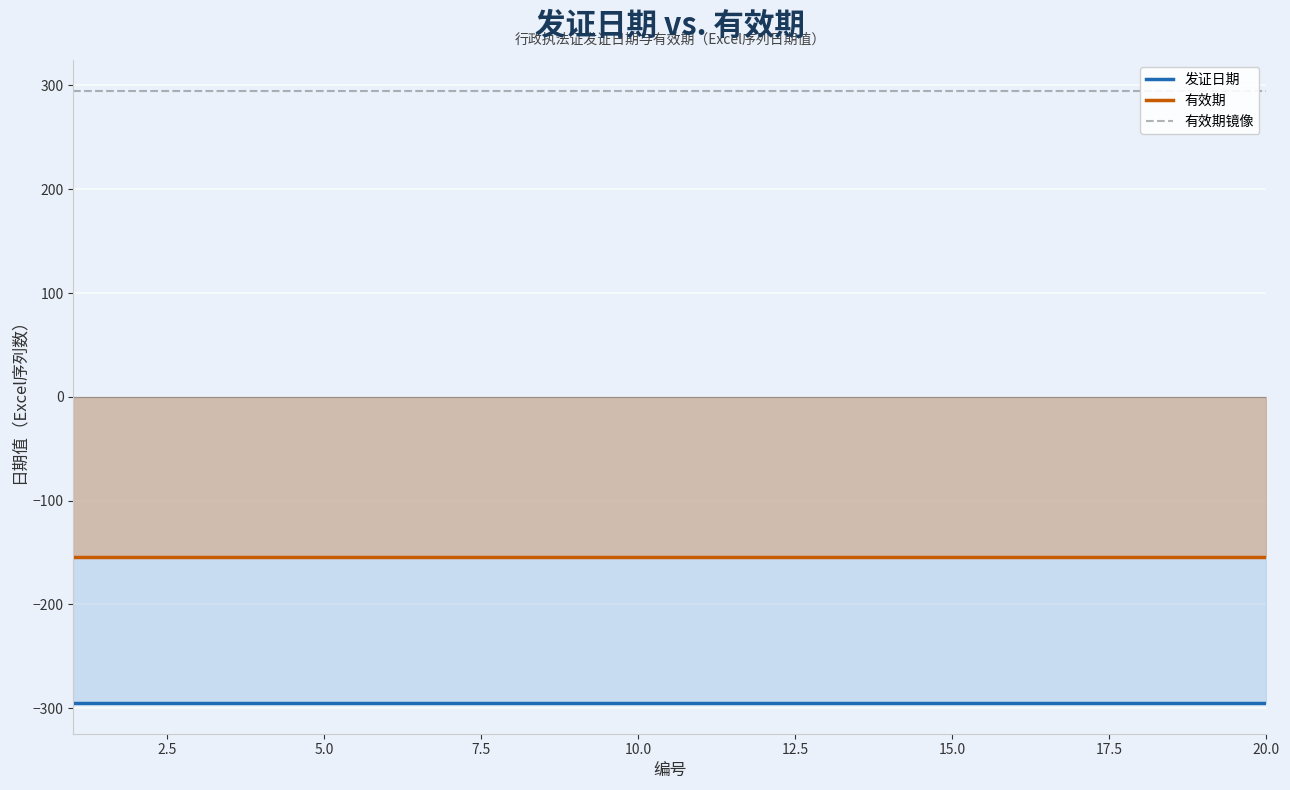

Rank the series by their average value, from lowest to highest.

发证日期, 有效期, 有效期镜像